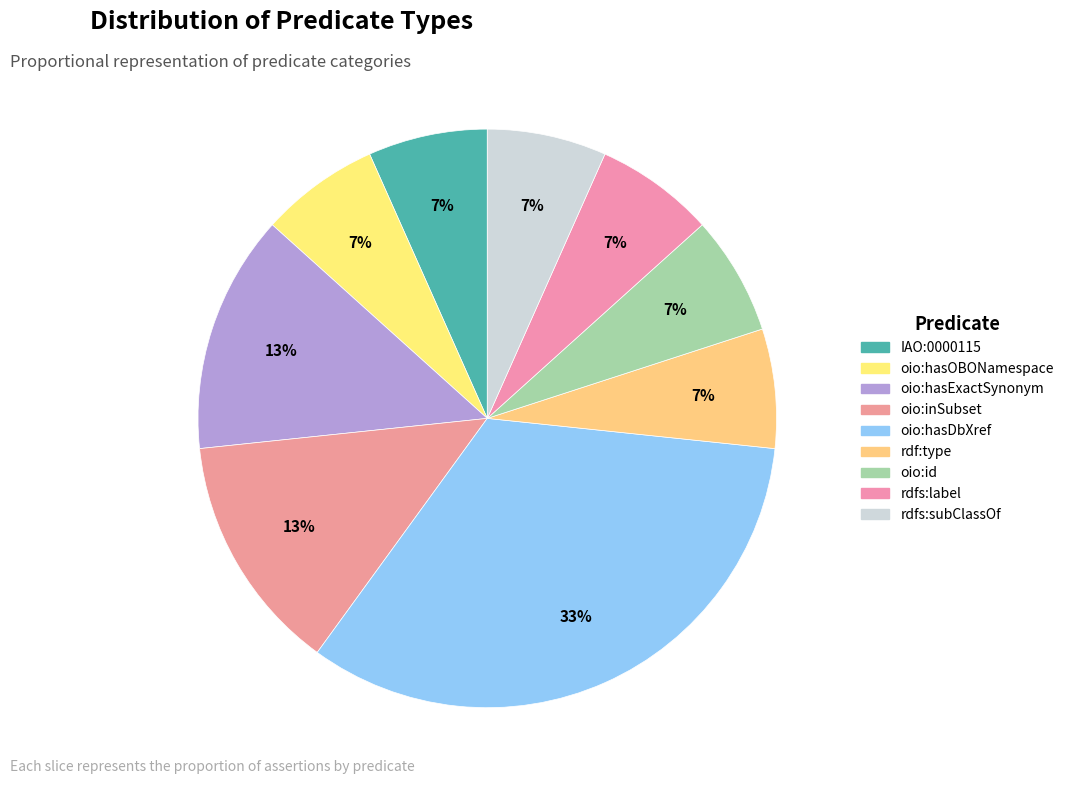

How many segments does this pie chart have?

9